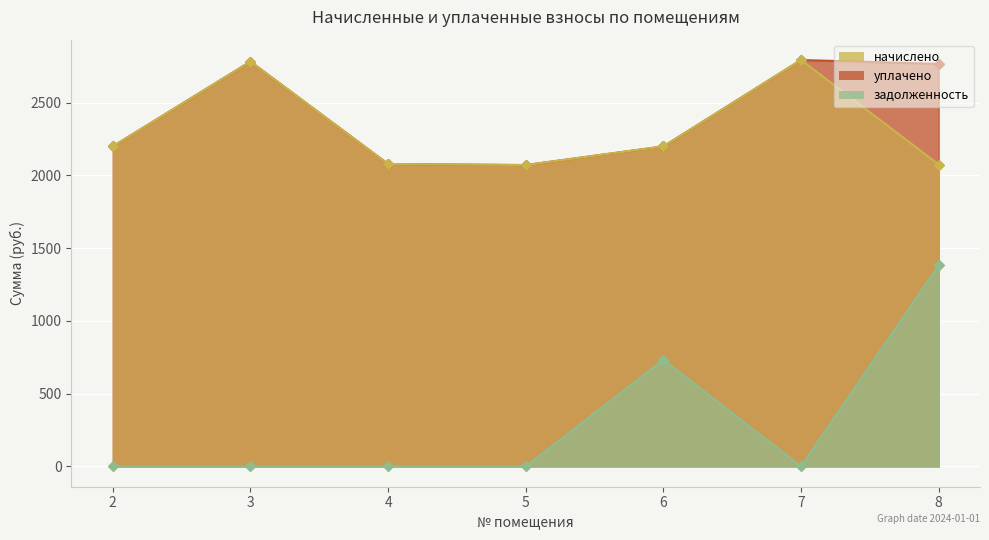

At which label is уплачено closest to 2432?

2